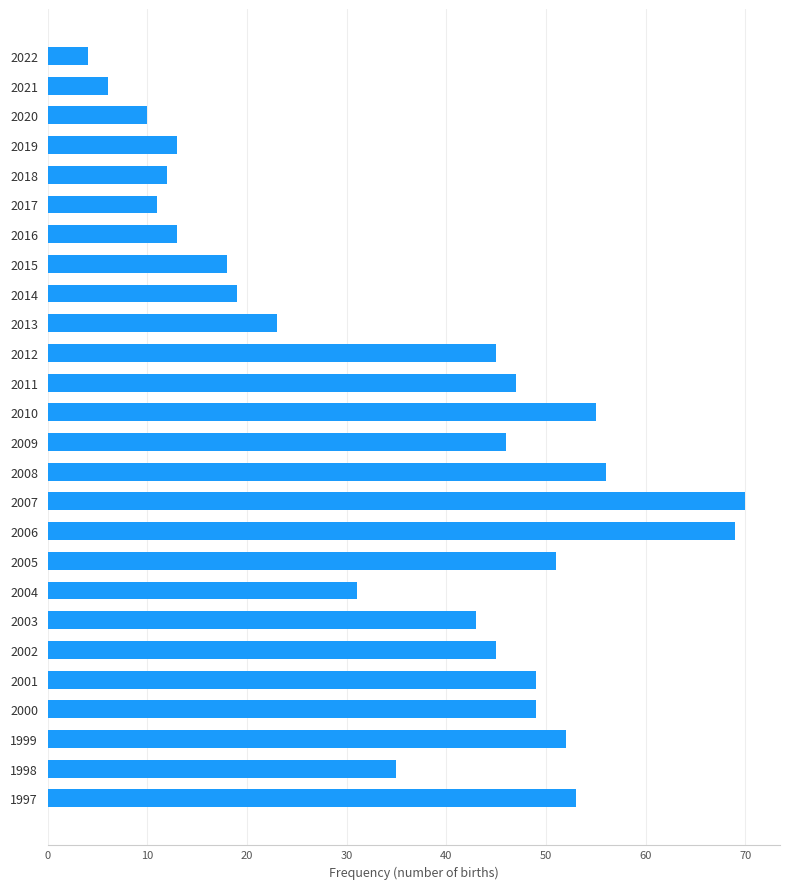

Reading top to bottom, list all the values displayed in this chart.

2022=4	2021=6	2020=10	2019=13	2018=12	2017=11	2016=13	2015=18	2014=19	2013=23	2012=45	2011=47	2010=55	2009=46	2008=56	2007=70	2006=69	2005=51	2004=31	2003=43	2002=45	2001=49	2000=49	1999=52	1998=35	1997=53